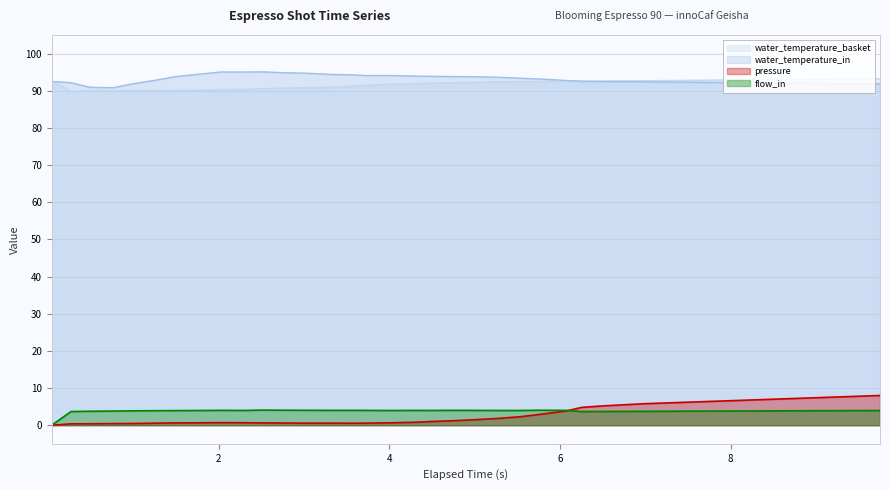

True or false: flow_in and water_temperature_in intersect in this chart.

False